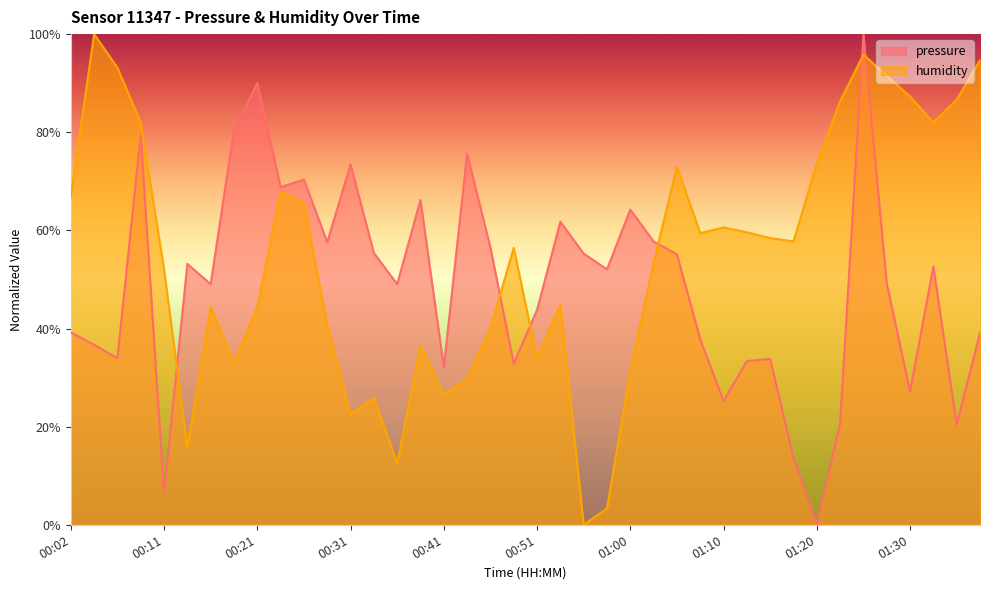

How many lines are shown in the chart?

2